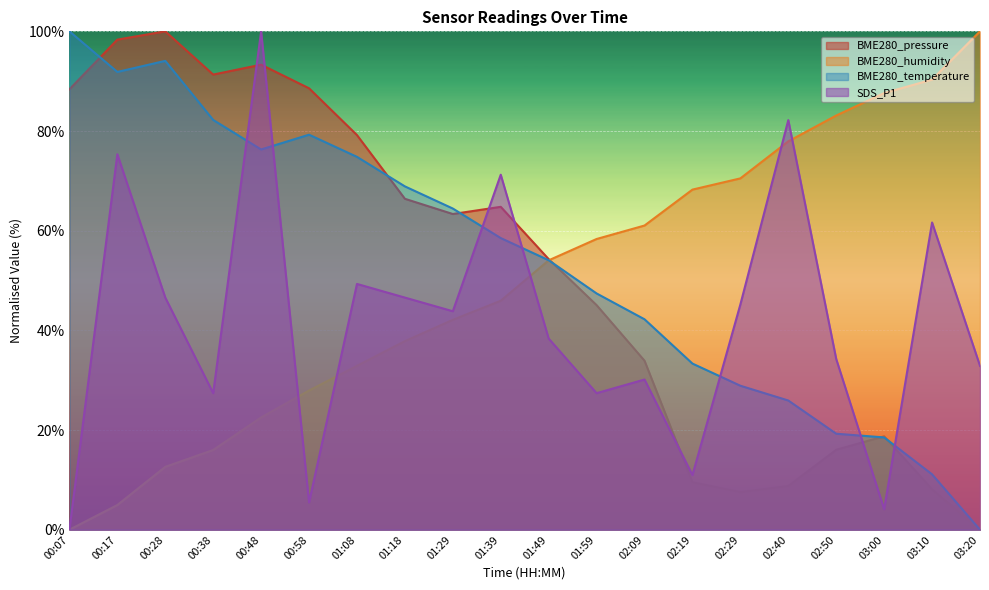

What is the label of the 10th point from the right?

01:49